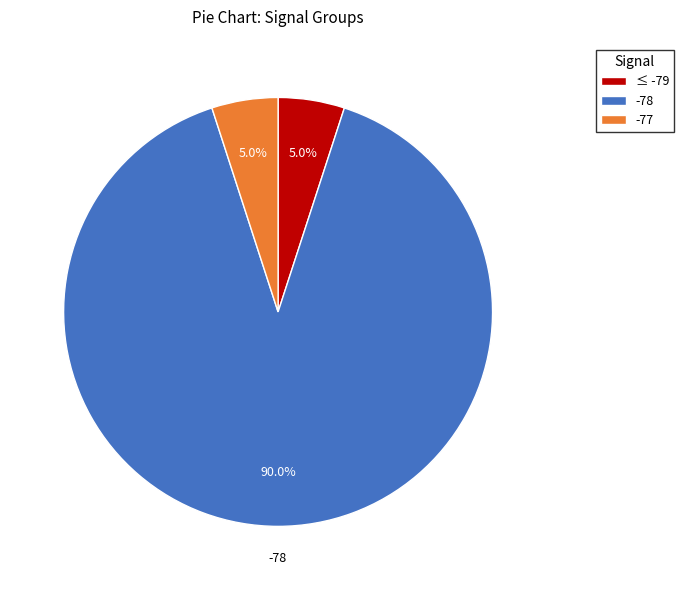

Is ≤ -79 the majority of the pie?

No